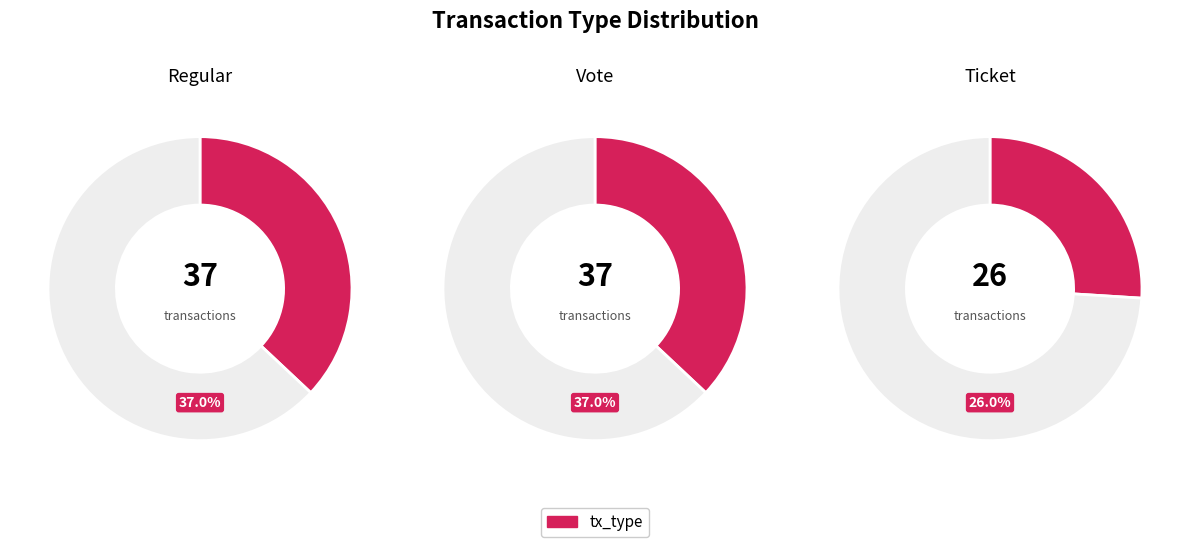

Is Ticket the majority of the pie?

No